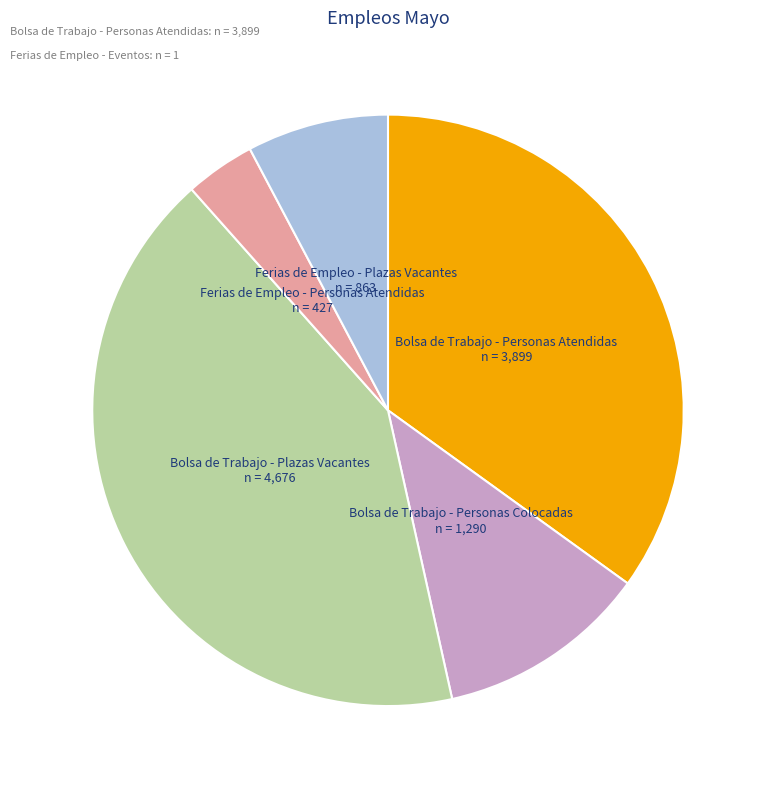

Is there a majority slice in this chart?

No